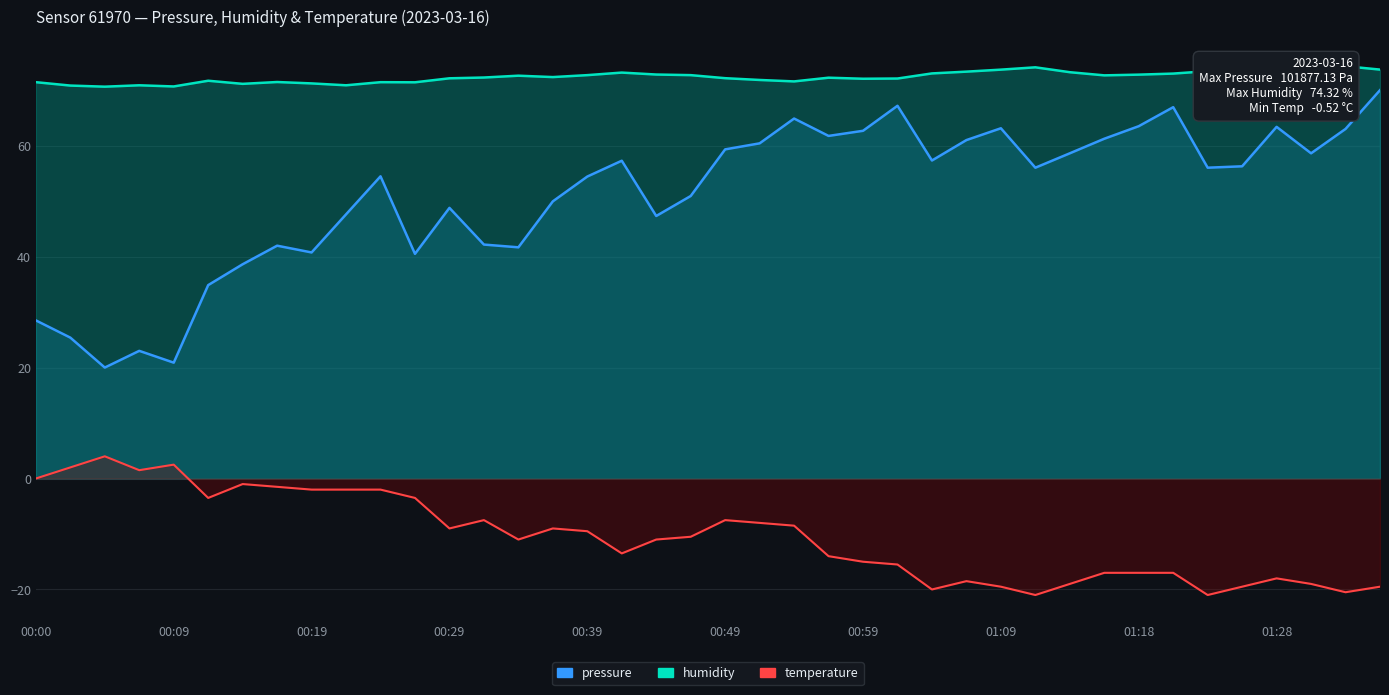

What are all the series names shown in the legend?

pressure, humidity, temperature